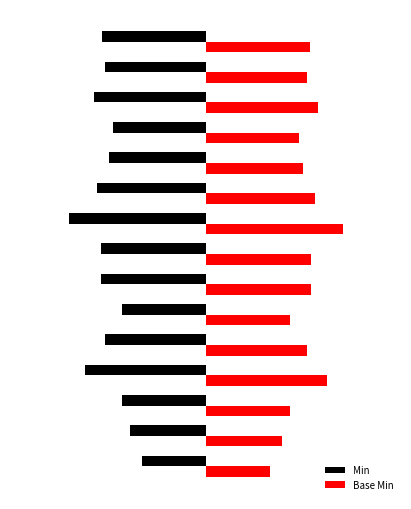

What are all the series names shown in the legend?

Min, Base Min